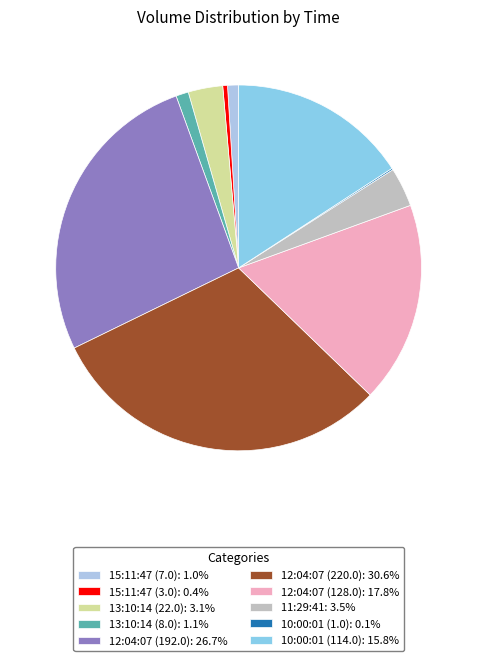

Which has a higher value, 13:10:14 (22.0) or 10:00:01 (114.0)?

10:00:01 (114.0)